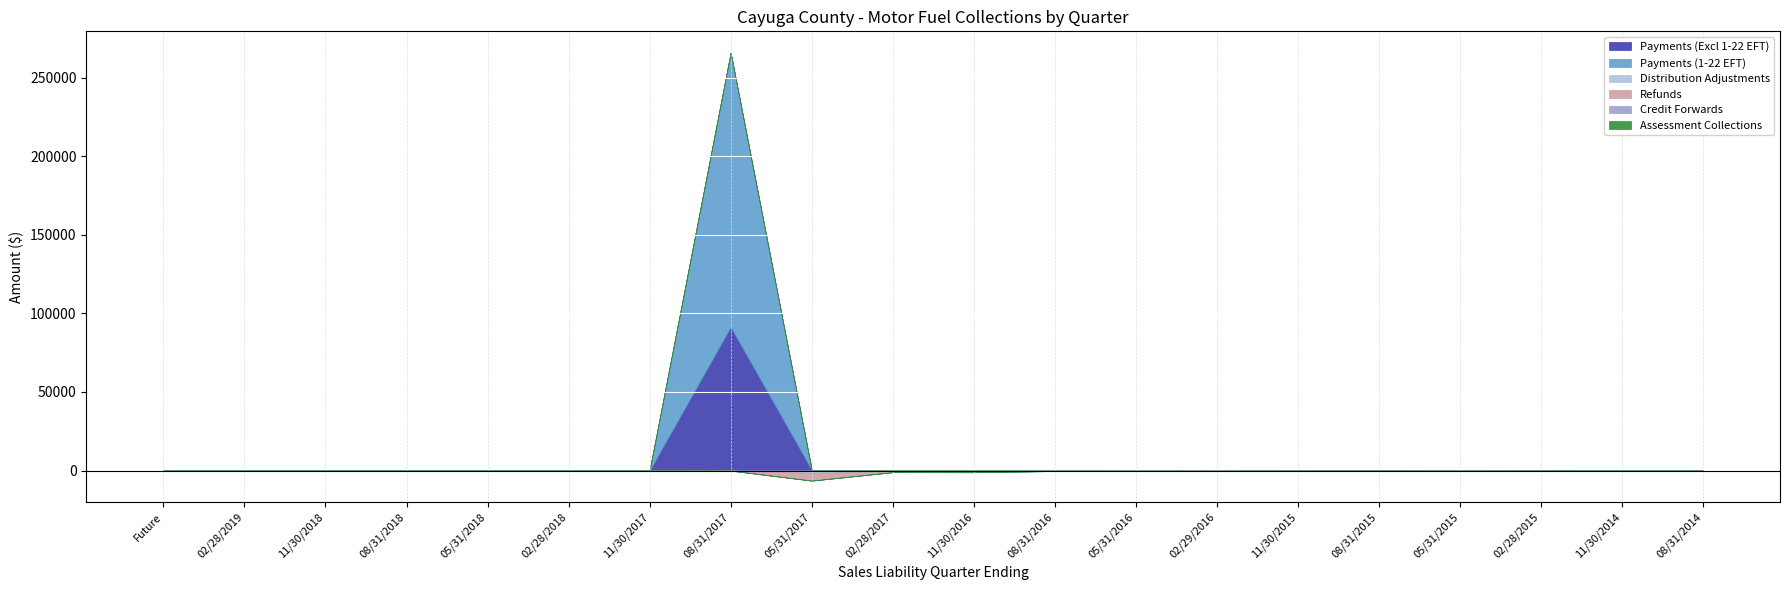

Where is Refunds nearest to the value -2441?

11/30/2016